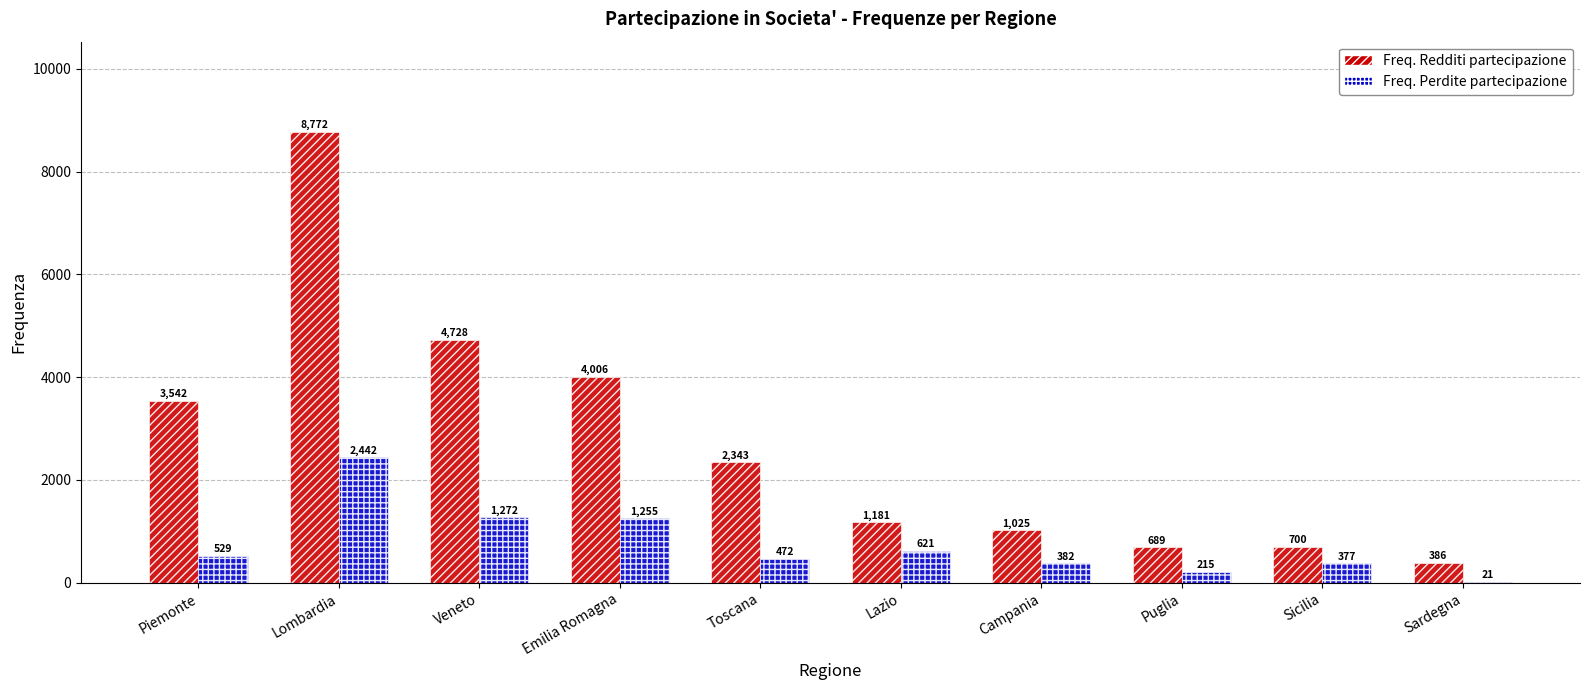

Which series has the largest total across all categories?

Freq. Redditi partecipazione